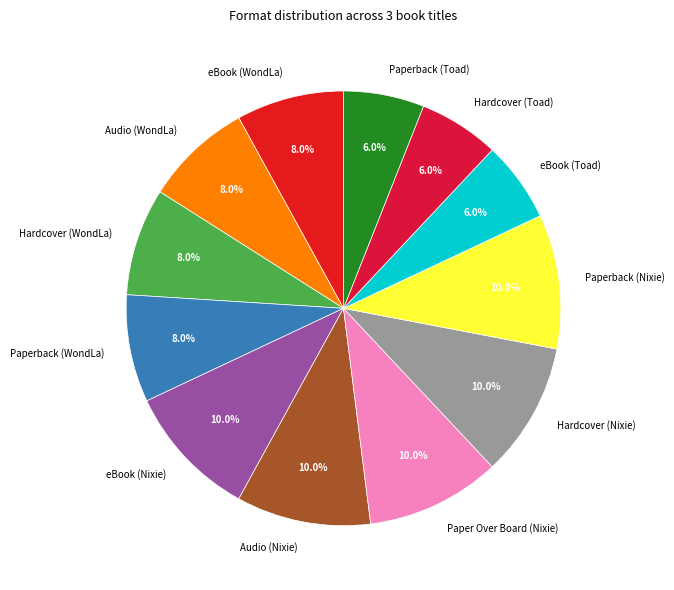

Count the number of slices in the pie.

12